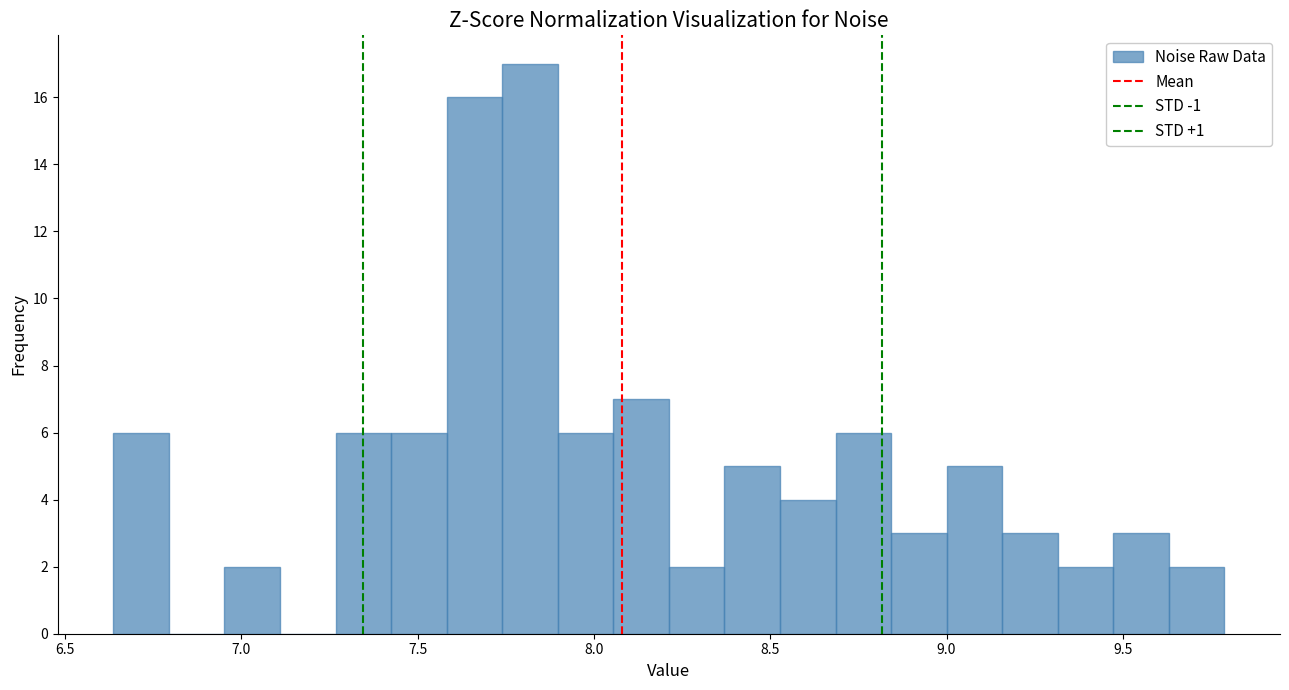

Read against the x-axis, roughly where is the centre of the tallest bar?

7.80